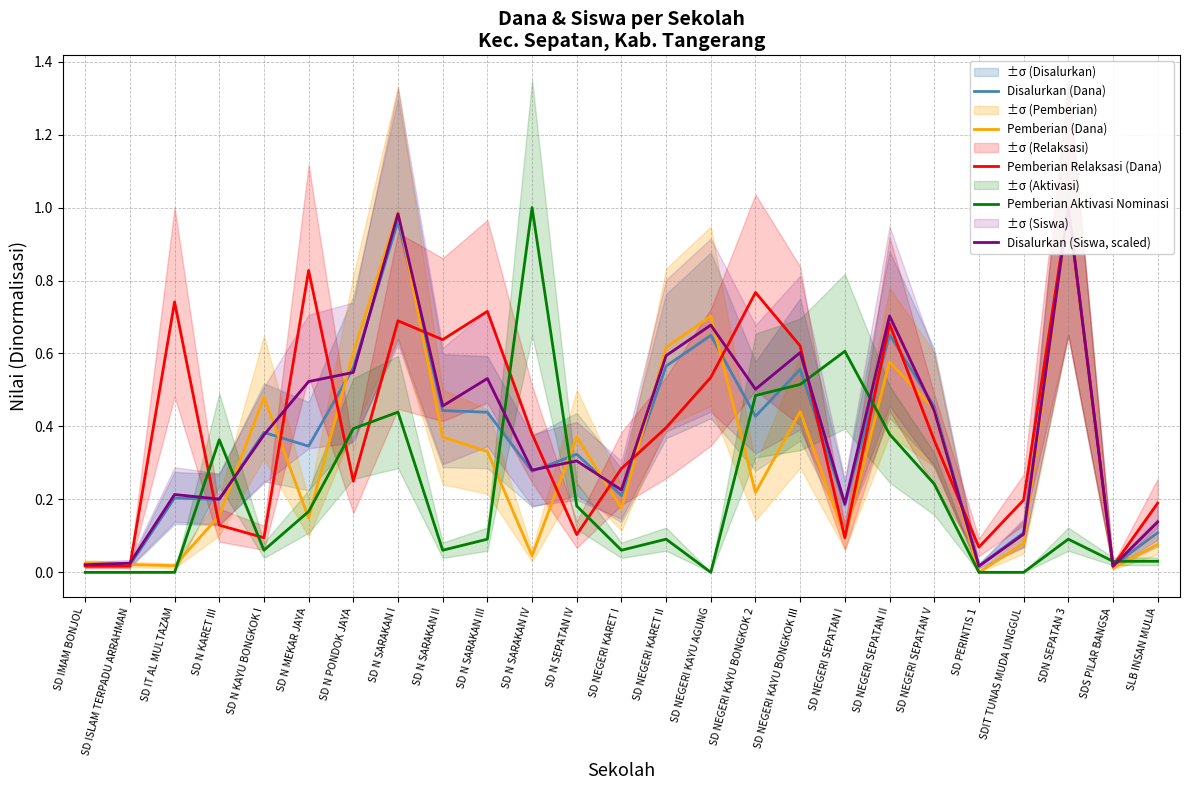

Where is Disalurkan (Dana) nearest to the value 0?

SD PERINTIS 1